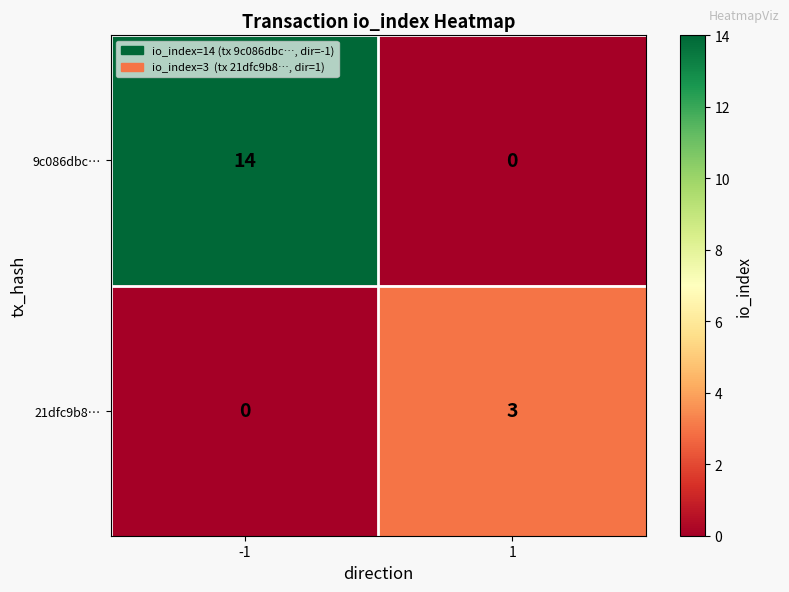

The 21dfc9b8… series shows 3 at 1. True or false?

True